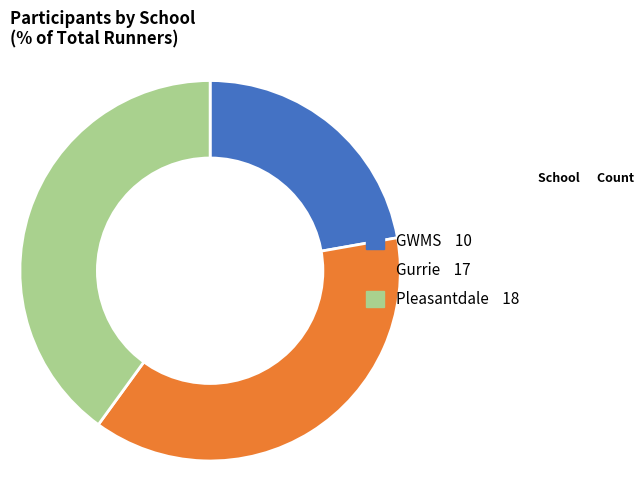

How many slices are in this pie chart?

3